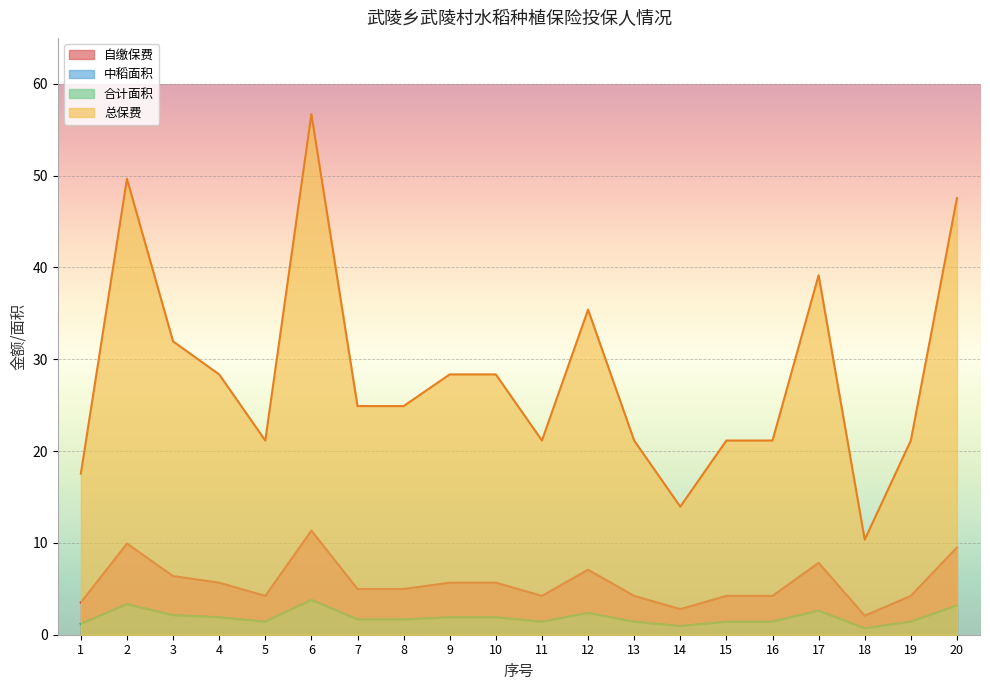

Reading right to left, transcribe all the data shown in this chart.

自缴保费: 9.5	4.2	2.1	7.8	4.2	4.2	2.8	4.2	7.1	4.2	5.7	5.7	5.0	5.0	11.3	4.2	5.7	6.4	9.9	3.5
中稻面积: 3.2	1.4	0.7	2.6	1.4	1.4	0.9	1.4	2.4	1.4	1.9	1.9	1.7	1.7	3.8	1.4	1.9	2.1	3.3	1.2
合计面积: 3.2	1.4	0.7	2.6	1.4	1.4	0.9	1.4	2.4	1.4	1.9	1.9	1.7	1.7	3.8	1.4	1.9	2.1	3.3	1.2
总保费: 47.5	21.1	10.3	39.1	21.1	21.1	13.9	21.1	35.4	21.1	28.4	28.4	24.9	24.9	56.7	21.1	28.4	31.9	49.6	17.6